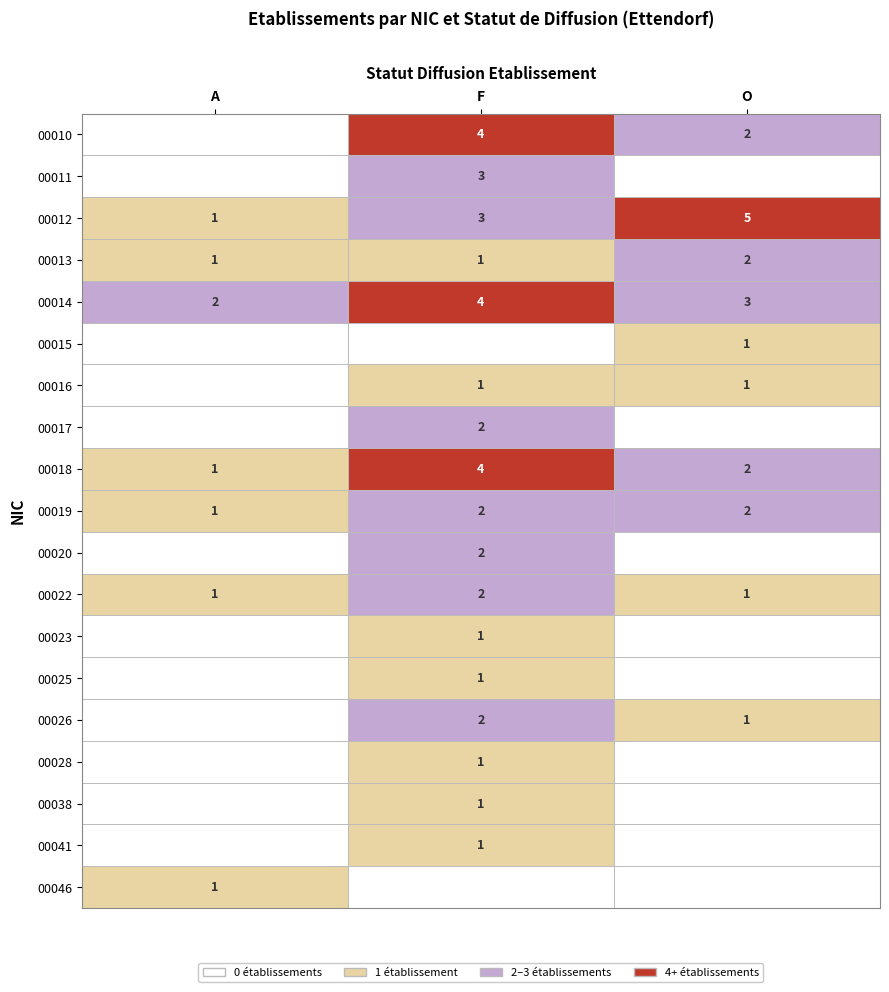

List the labels in order of 00012 value, smallest first.

A, F, O